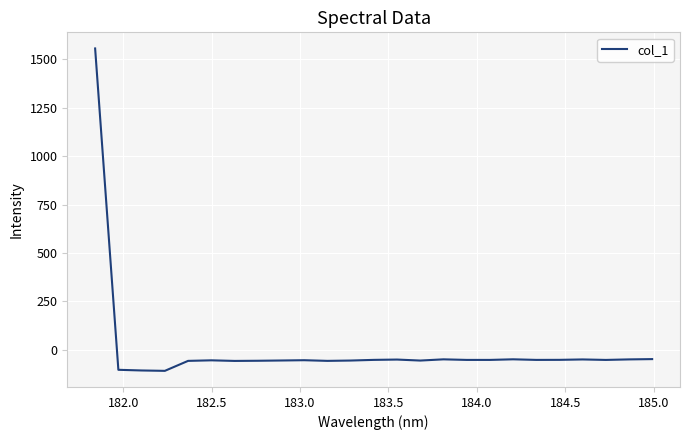

What is the greatest value displayed?

1557.1